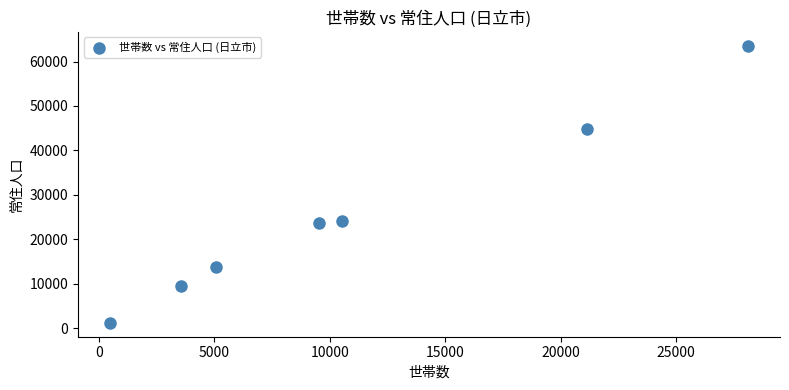

What is the average X value?

11210